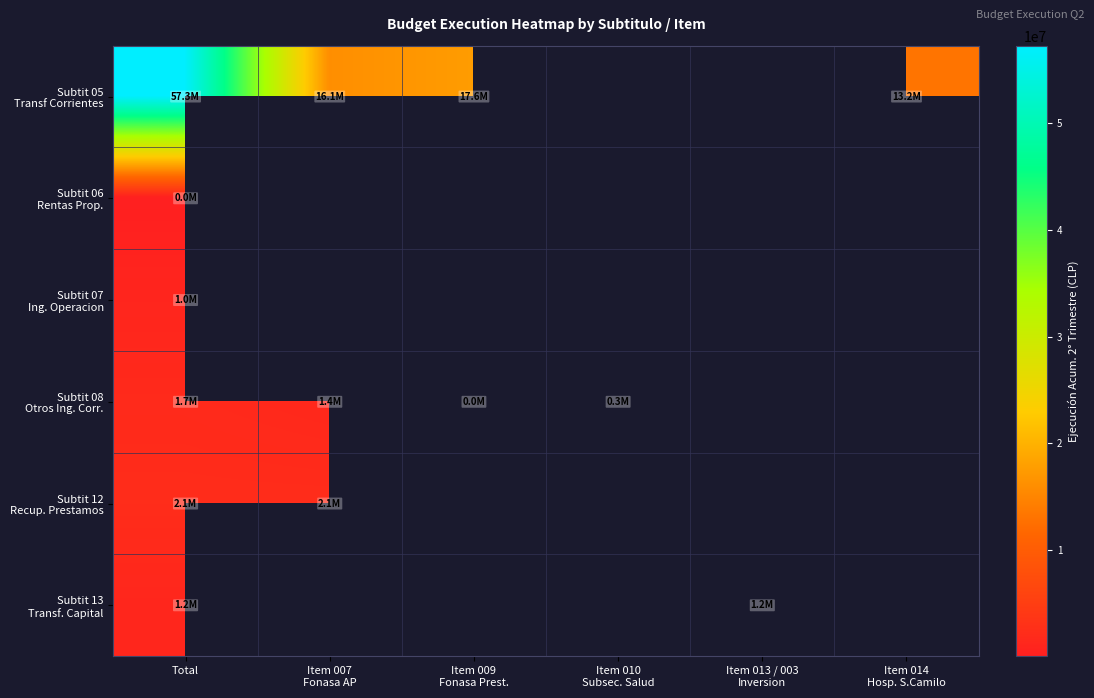

At how many categories does at least one series exceed 37521570?

1